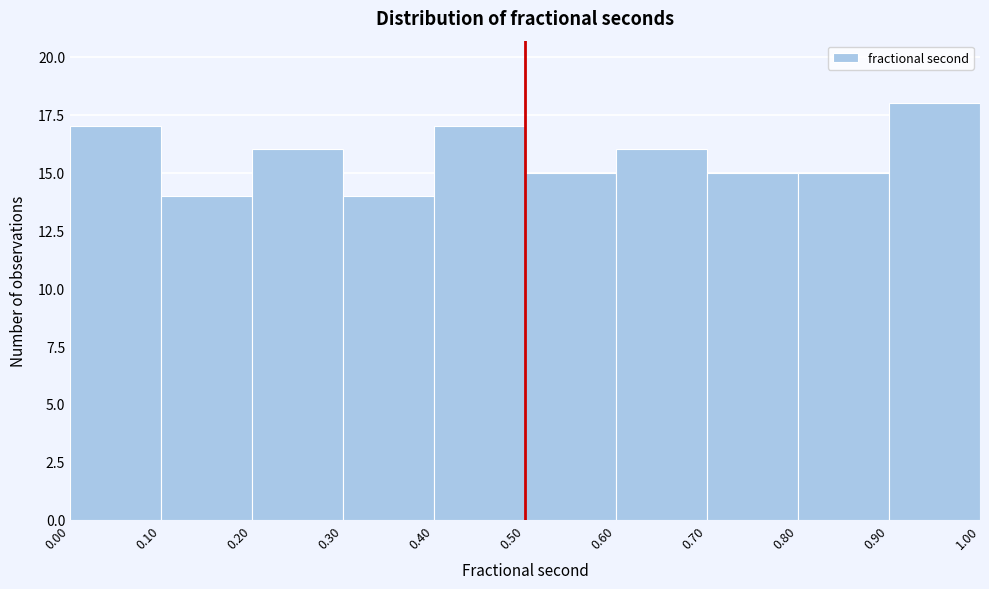

Reading left to right, list every bar in this chart as the range it spans on the x-axis followed by its height. The values are not printed on the chart, so give them approximately, as read against the axis.

0.00 to 0.10: 17
0.10 to 0.20: 14
0.20 to 0.30: 16
0.30 to 0.40: 14
0.40 to 0.50: 17
0.50 to 0.60: 15
0.60 to 0.70: 16
0.70 to 0.80: 15
0.80 to 0.90: 15
0.90 to 1.00: 18